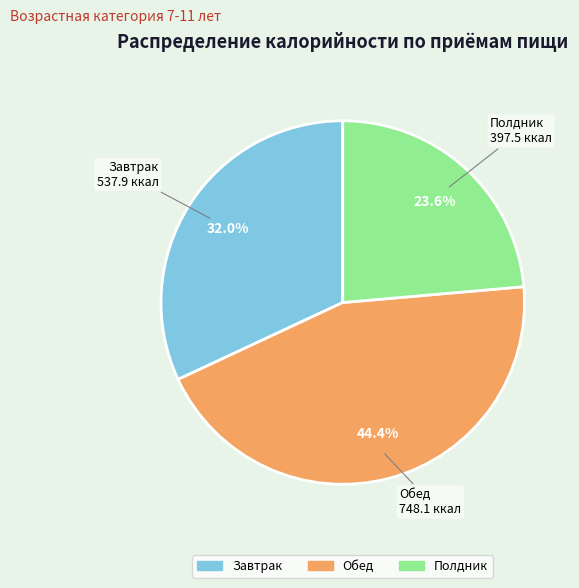

What is the smallest slice in the pie chart?

Полдник